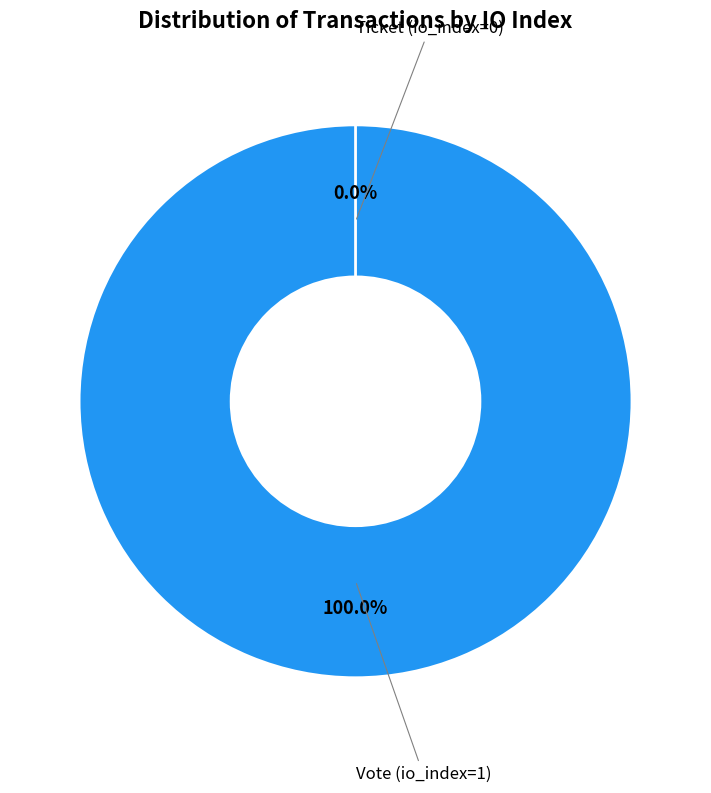

Does any single category account for the majority?

Yes